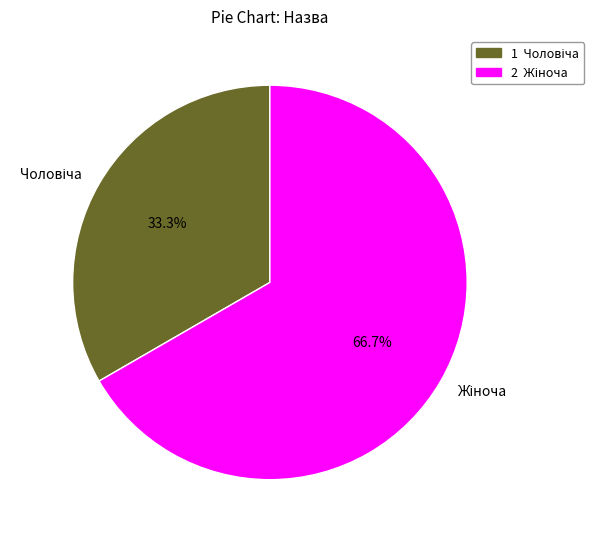

Does any single category account for the majority?

Yes